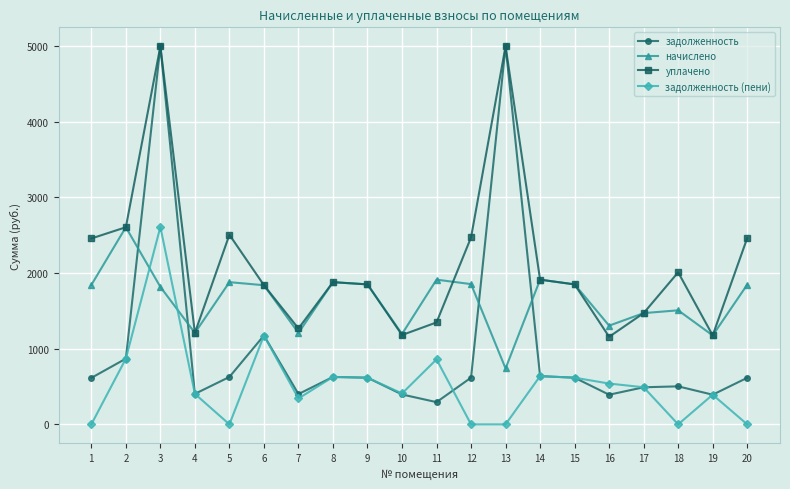

True or false: задолженность and начислено intersect in this chart.

True